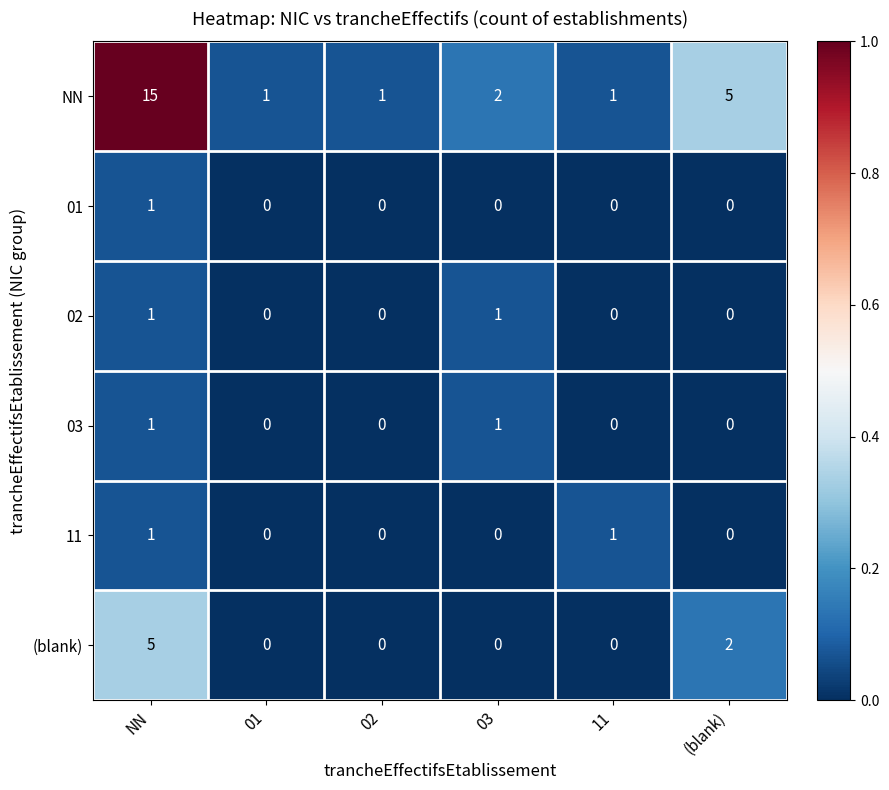

Is it true that (blank) equals 5 at NN?

True